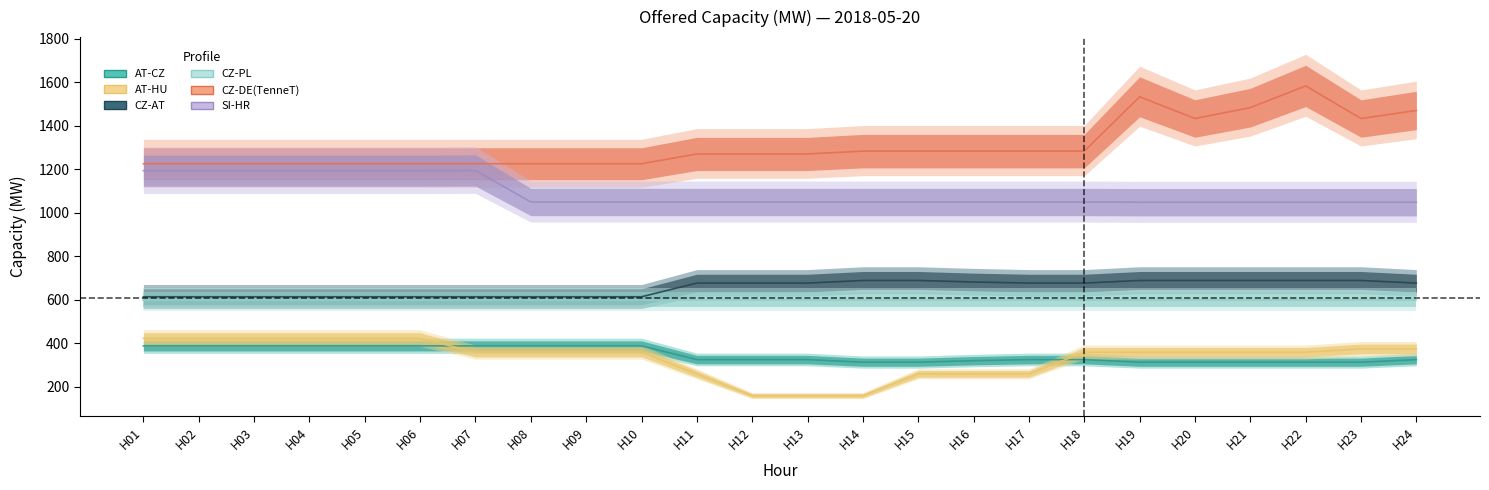

What is the lowest value of the AT-HU series?

158